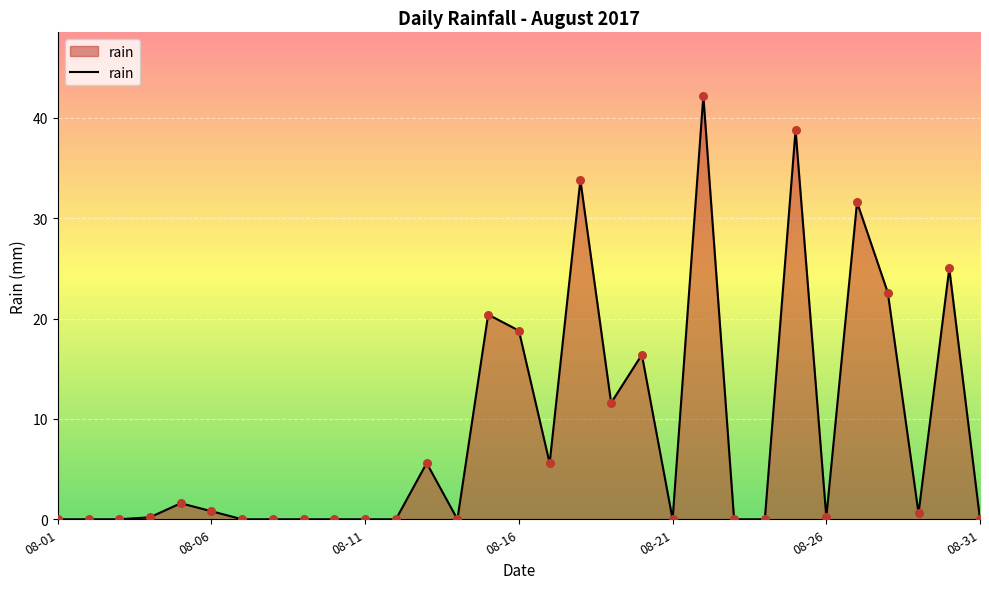

What is the greatest value displayed?

42.2